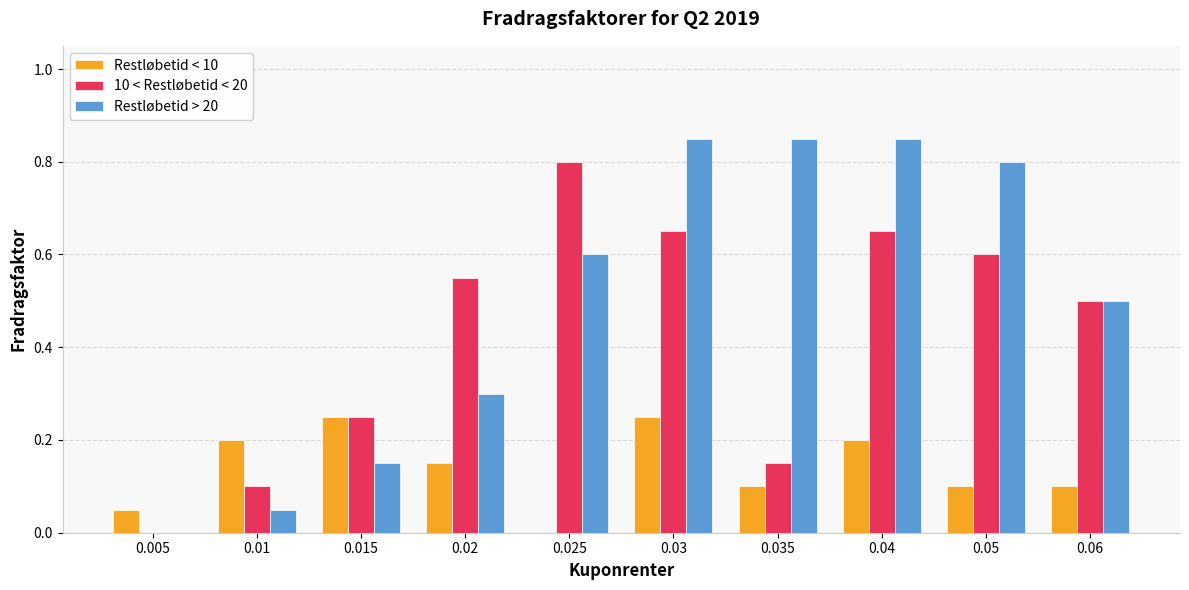

Which series has the widest spread of values?

Restløbetid > 20